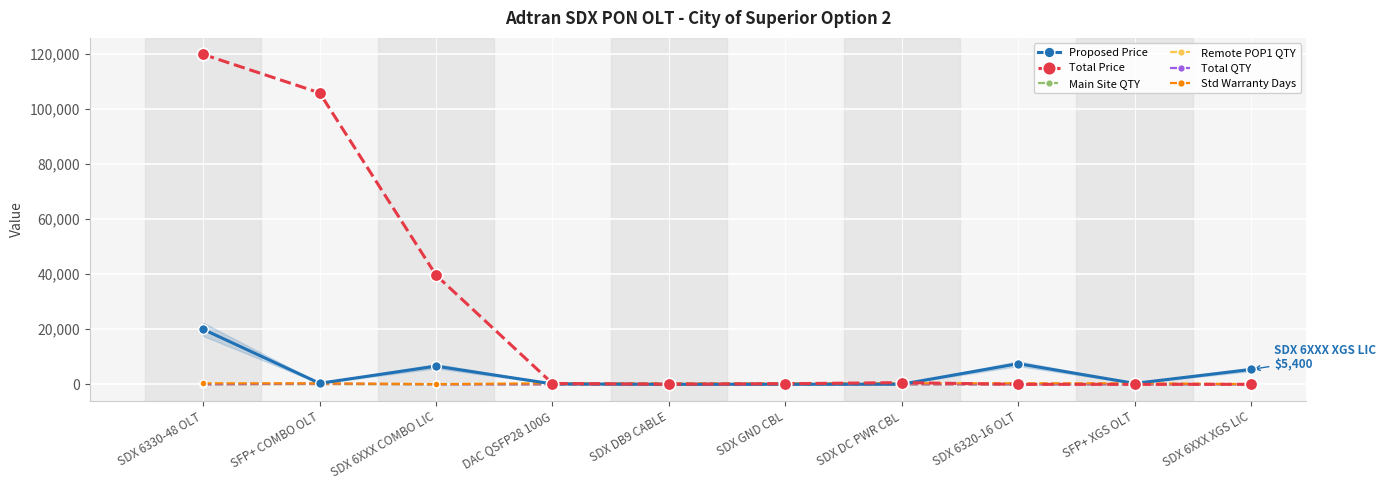

How many lines are shown in the chart?

6